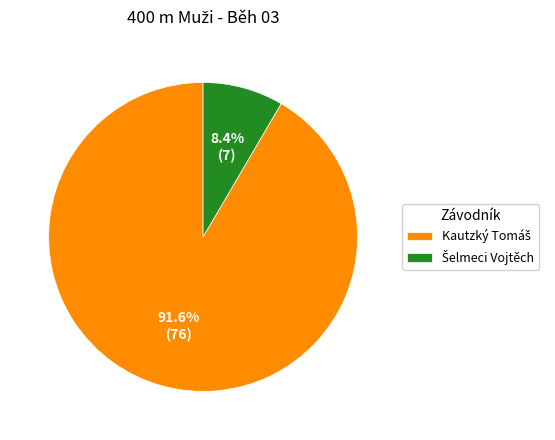

Is there a majority slice in this chart?

Yes